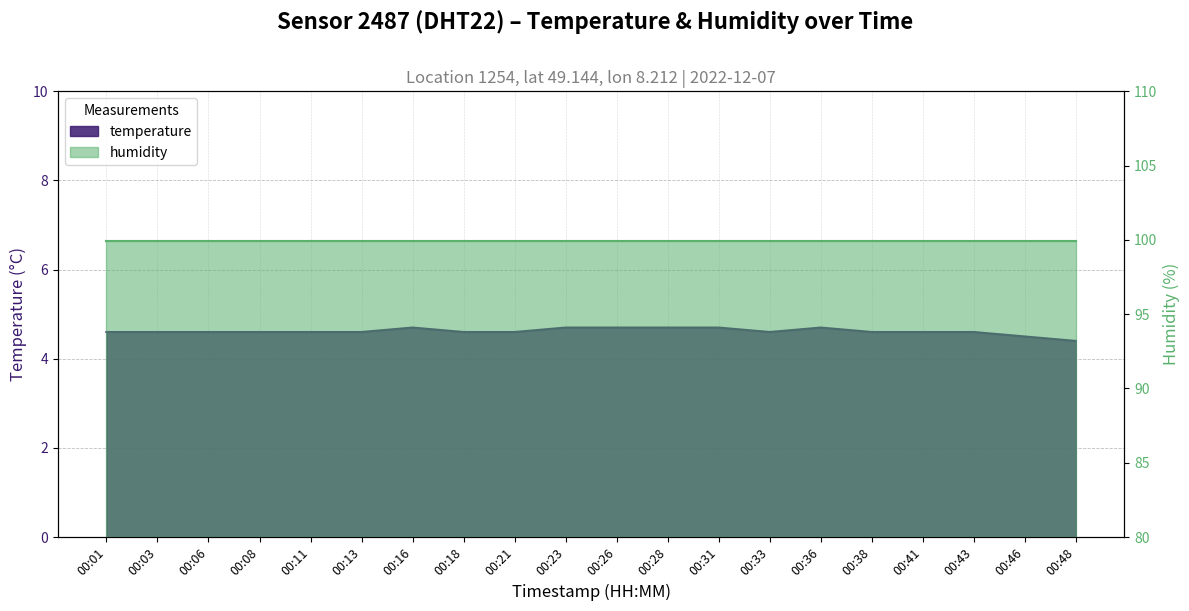

Reading left to right, what are all the values shown in this chart?

4.6	4.6	4.6	4.6	4.6	4.6	4.7	4.6	4.6	4.7	4.7	4.7	4.7	4.6	4.7	4.6	4.6	4.6	4.5	4.4